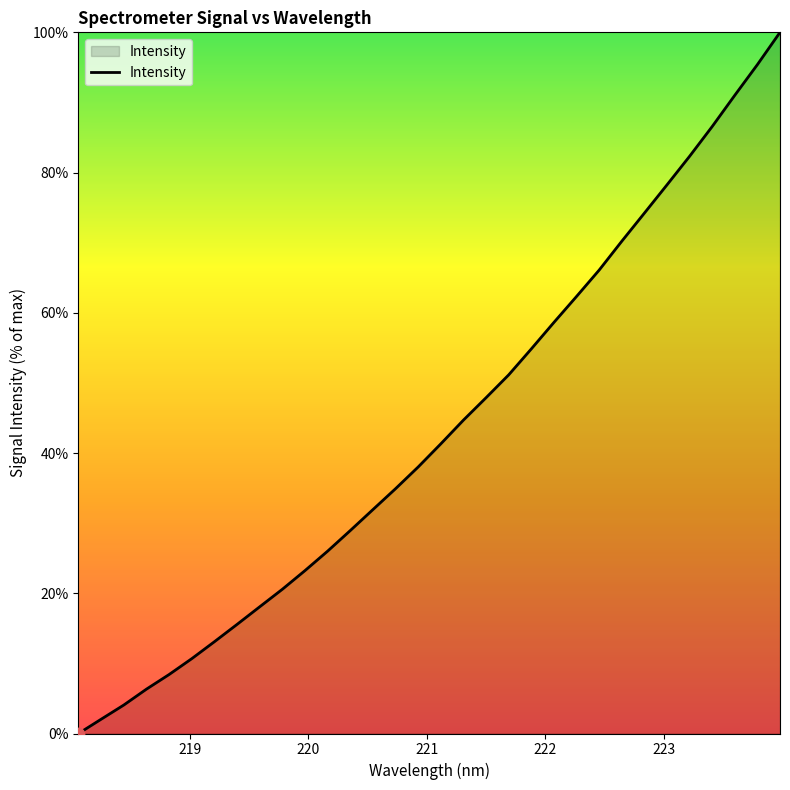

What is the greatest value displayed?

100.0